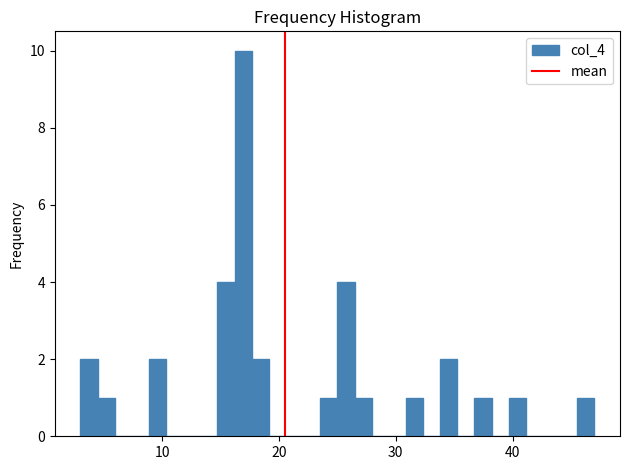

Read against the x-axis, roughly where is the centre of the tallest bar?

17